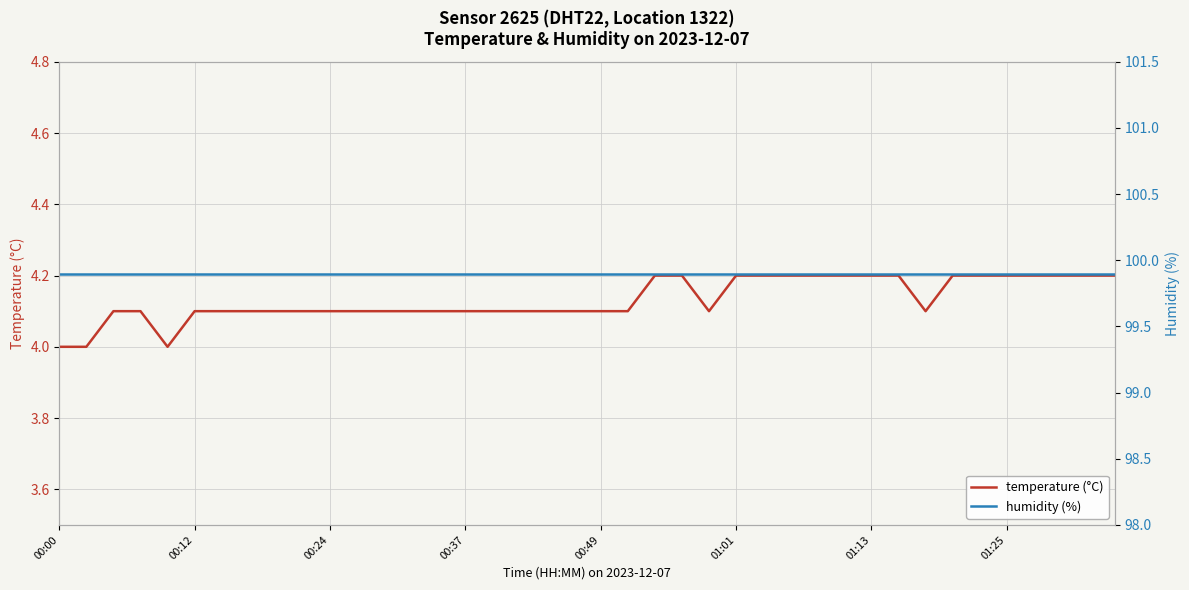

What is the maximum value for temperature (°C)?

4.2